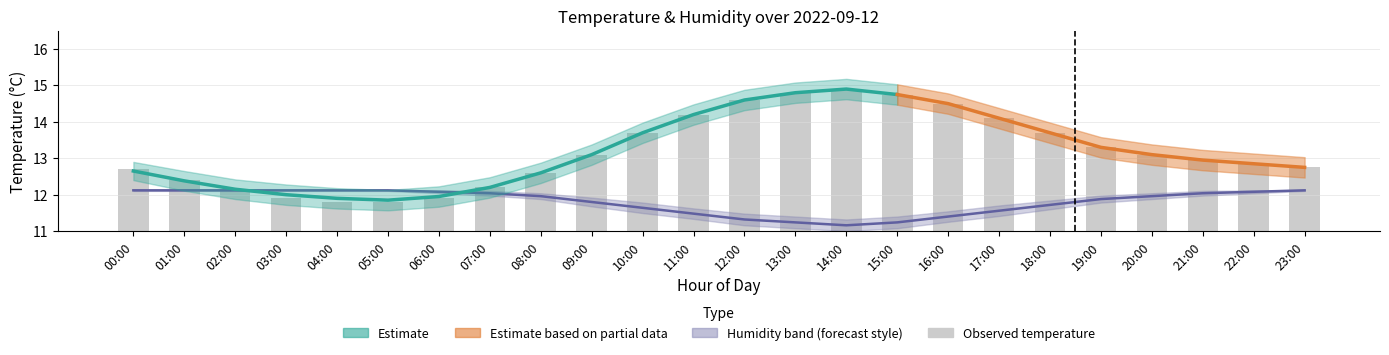

List the labels in order of Observed temperature value, smallest first.

04:00, 05:00, 03:00, 06:00, 02:00, 07:00, 01:00, 08:00, 00:00, 23:00, 22:00, 21:00, 09:00, 20:00, 19:00, 10:00, 18:00, 17:00, 11:00, 16:00, 12:00, 15:00, 13:00, 14:00